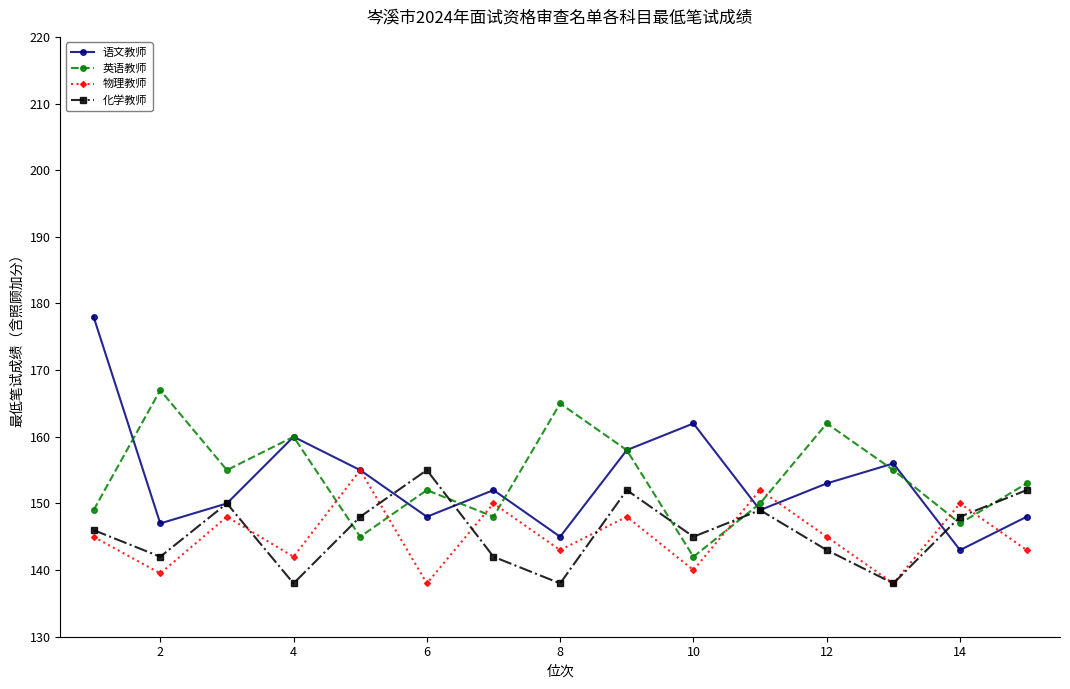

Which series has the widest spread of values?

语文教师